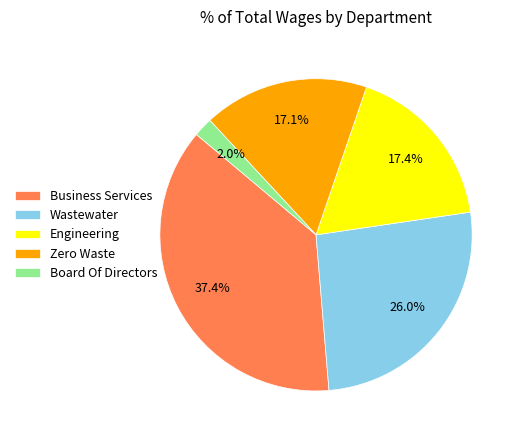

How many segments does this pie chart have?

5